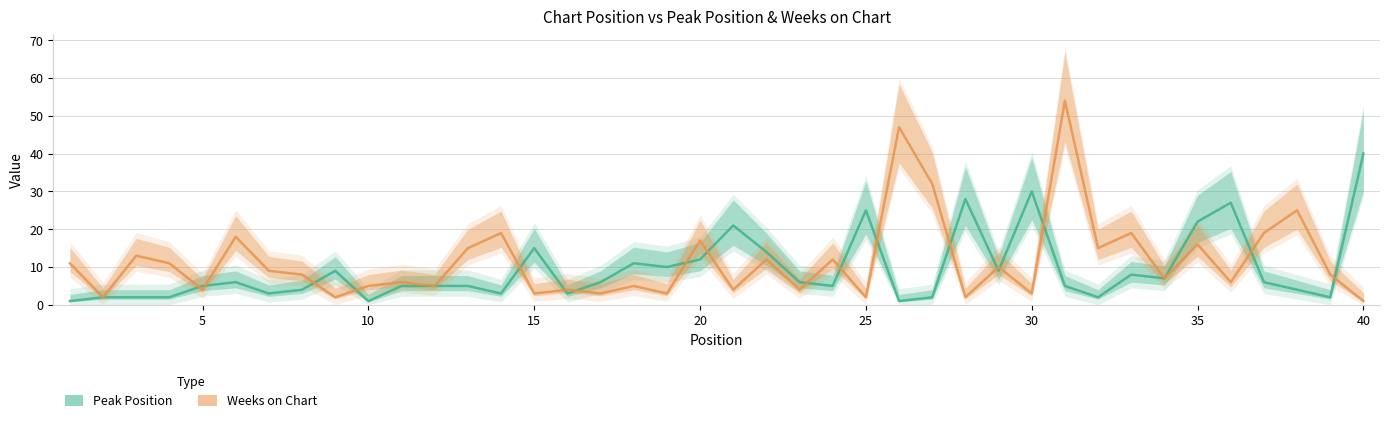

Count the number of data series in this chart.

2